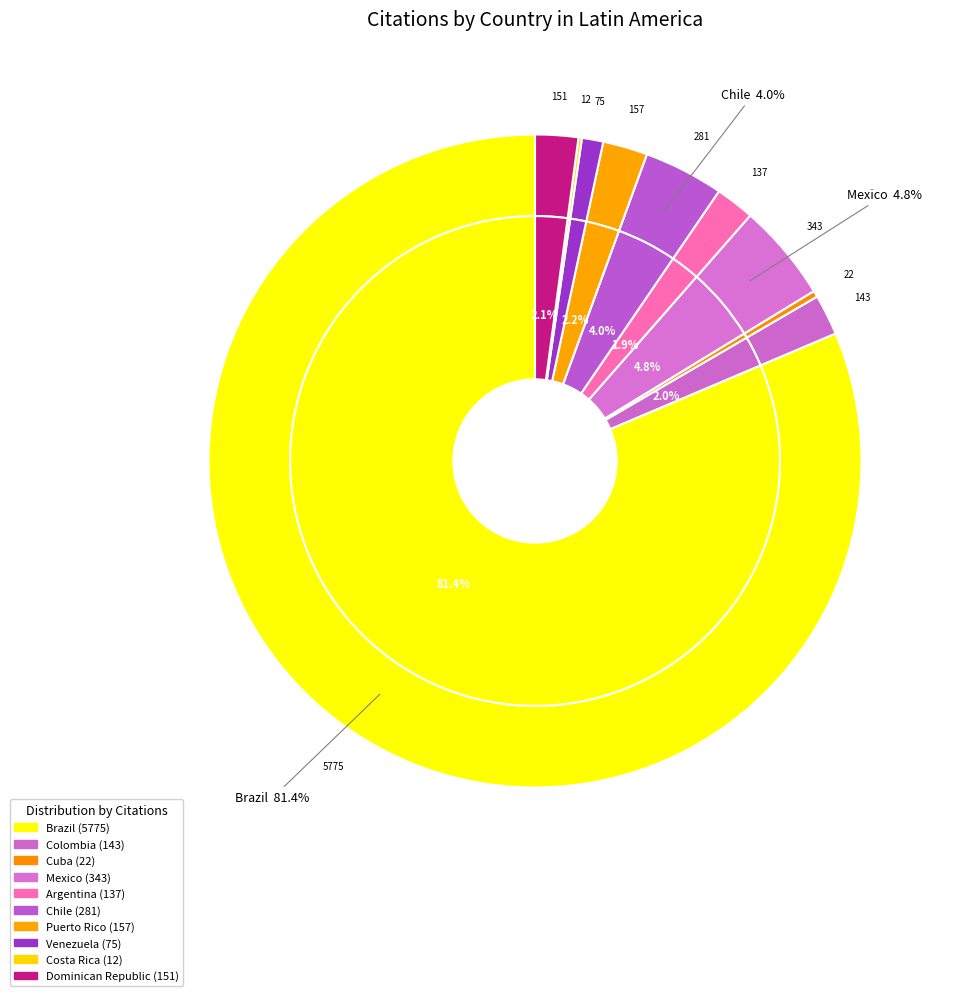

Between Dominican Republic and Mexico, which is larger?

Mexico